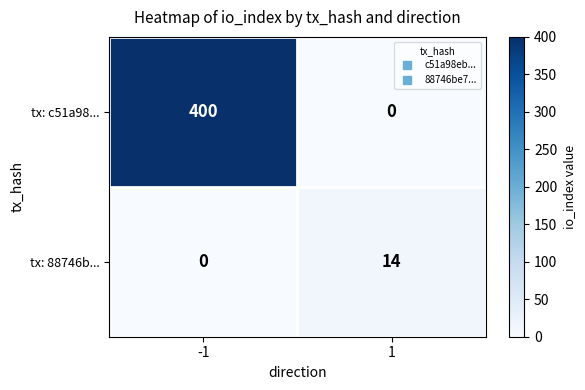

Which series has the largest total across all categories?

tx: c51a98...